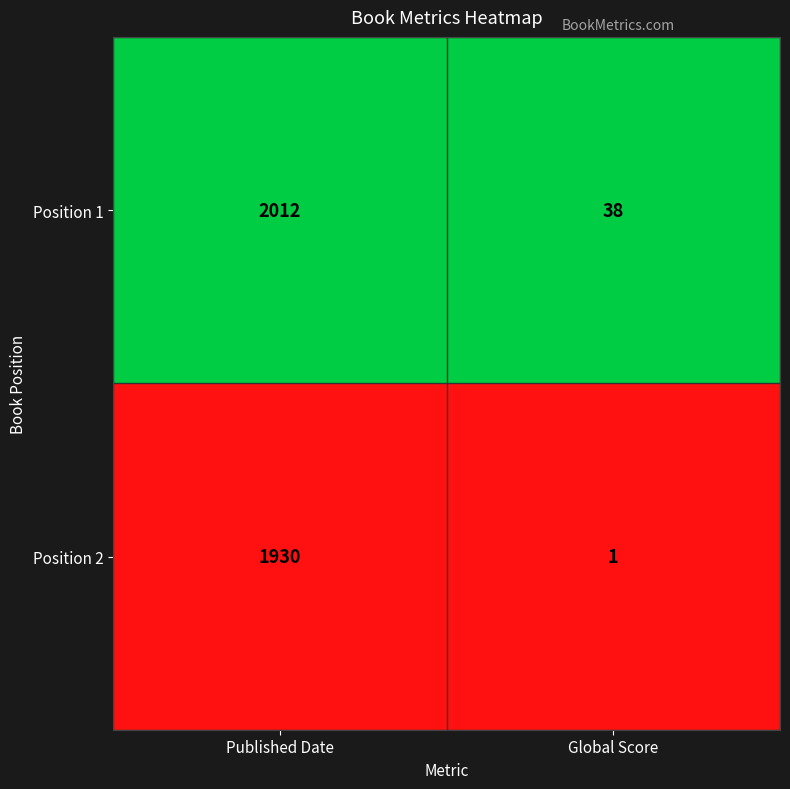

Which series has the largest total across all categories?

Position 1